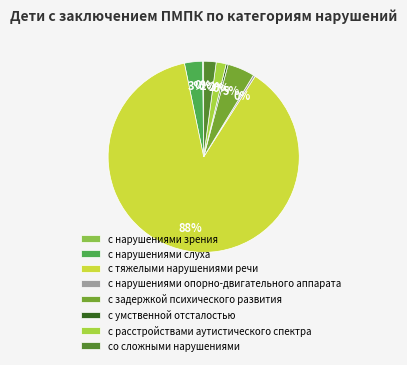

The с умственной отсталостью slice represents 0% of the pie. True or false?

True